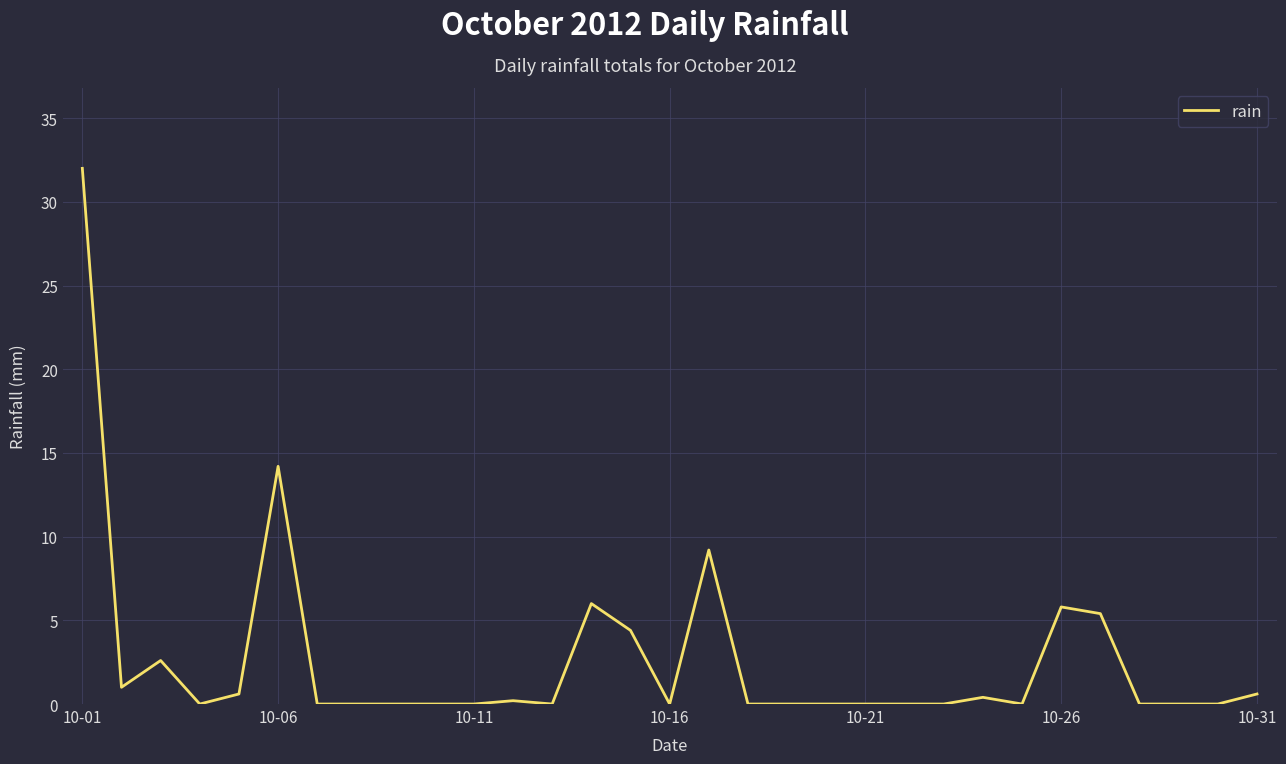

What is the difference between the second highest and second lowest values?

14.2